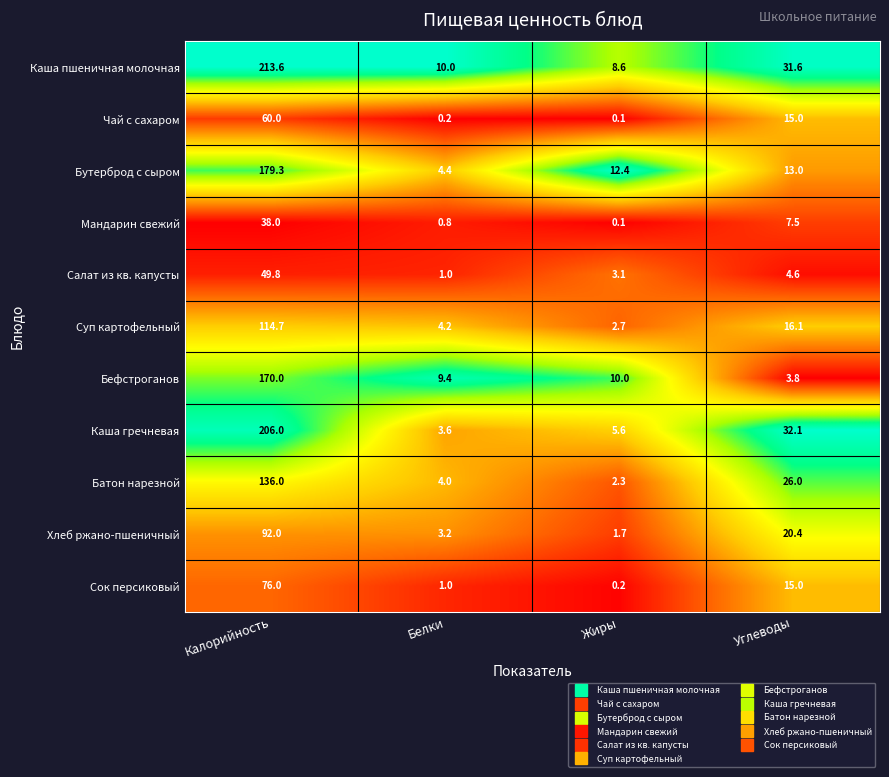

The Каша гречневая series shows 357.0 at Калорийность. True or false?

False